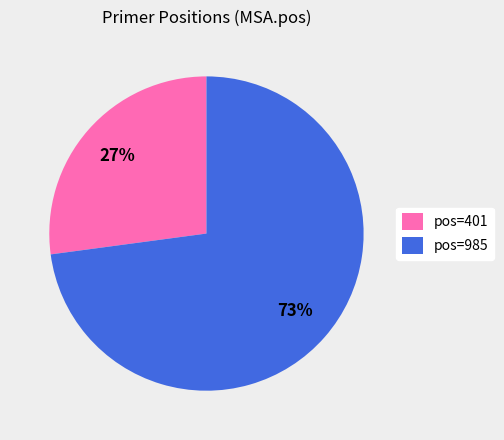

Combined, do pos=401 and pos=985 account for over 50%?

Yes